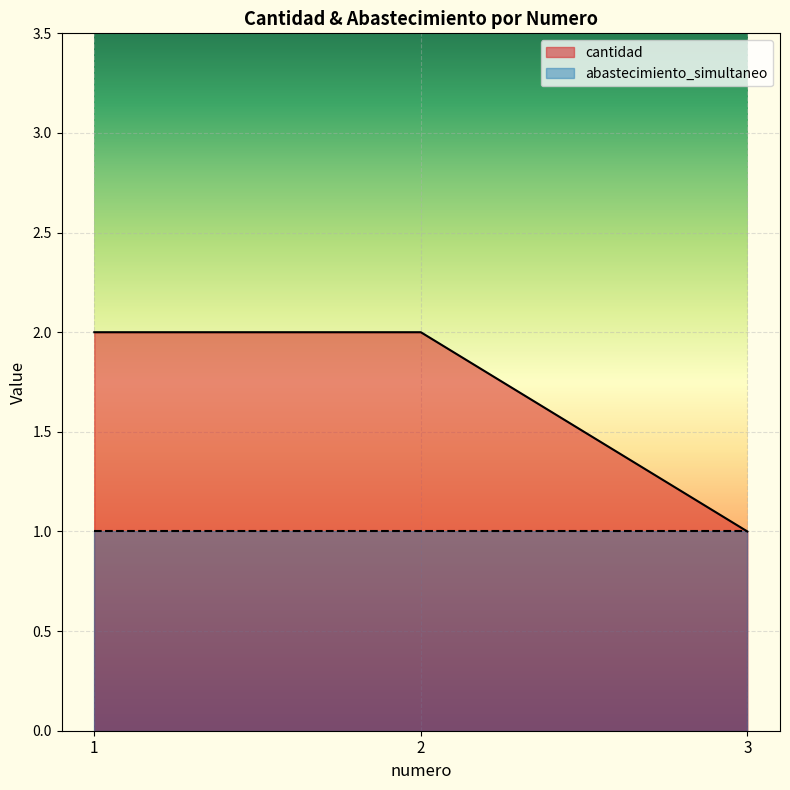

Does the chart display data point markers on the line(s)?

No